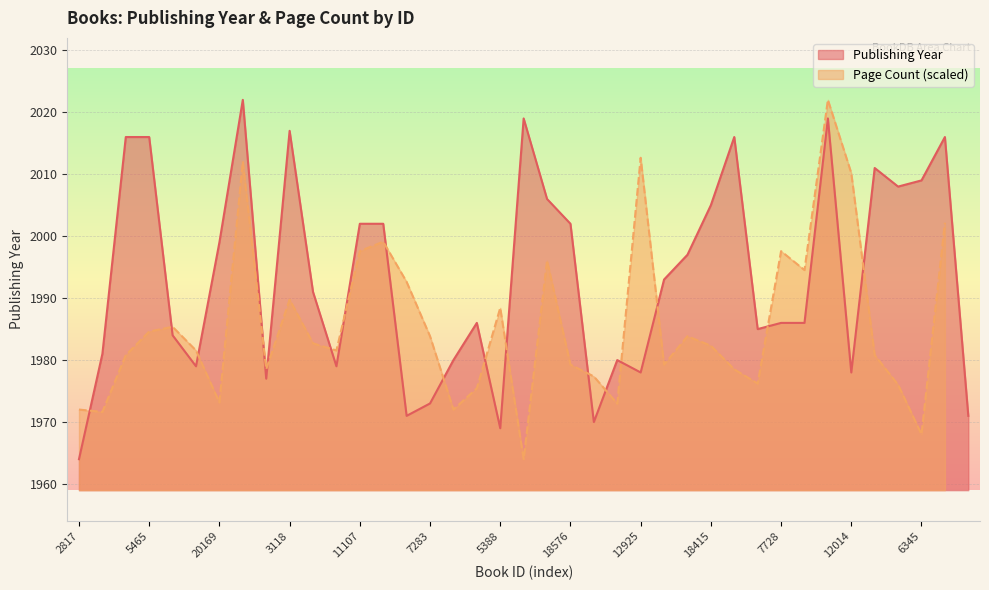

Rank the categories by value from highest to lowest.

19836, 12569, 15436, 3118, 14458, 5465, 8886, 9238, 4883, 6345, 2309, 17793, 18415, 11107, 11043, 18576, 20169, 15968, 12926, 8768, 512, 7728, 7730, 4304, 4540, 13200, 11282, 5280, 85, 4212, 12925, 12014, 18558, 7283, 11173, 18947, 6961, 5388, 2817